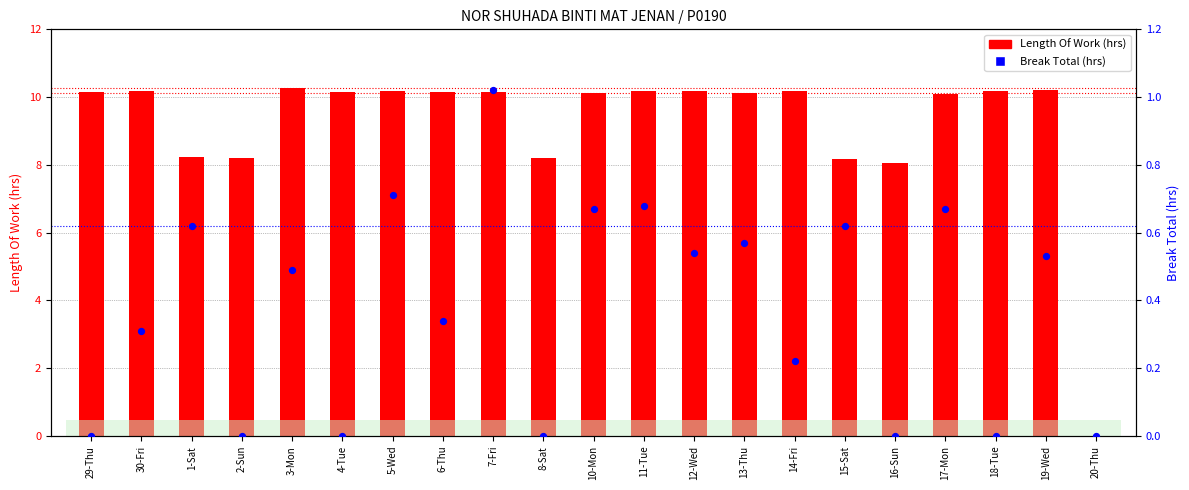

Which series contains the lowest Y value?

Length Of Work